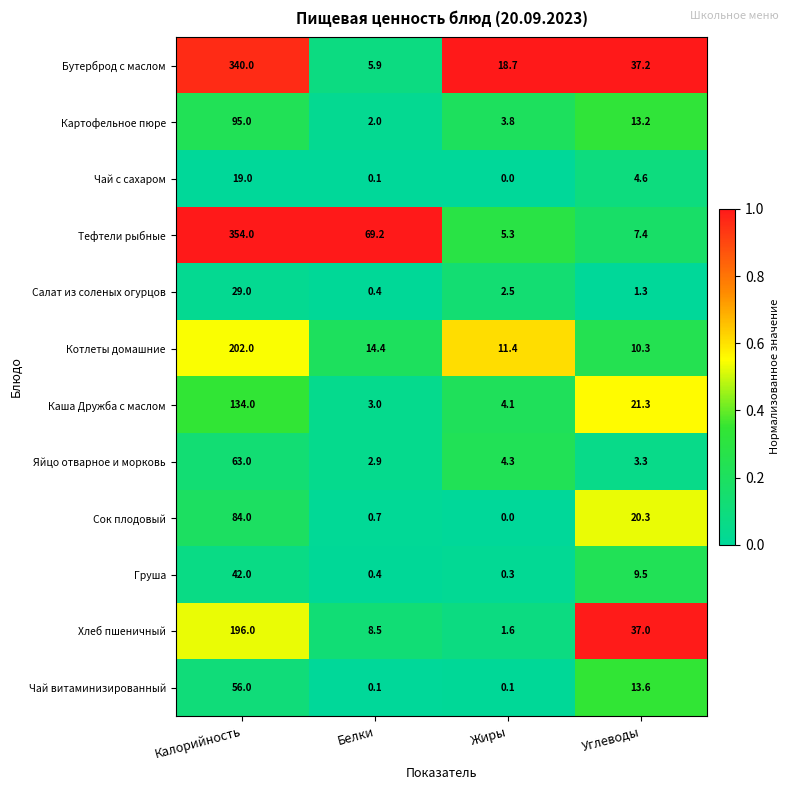

At which label is Тефтели рыбные closest to 179?

Белки